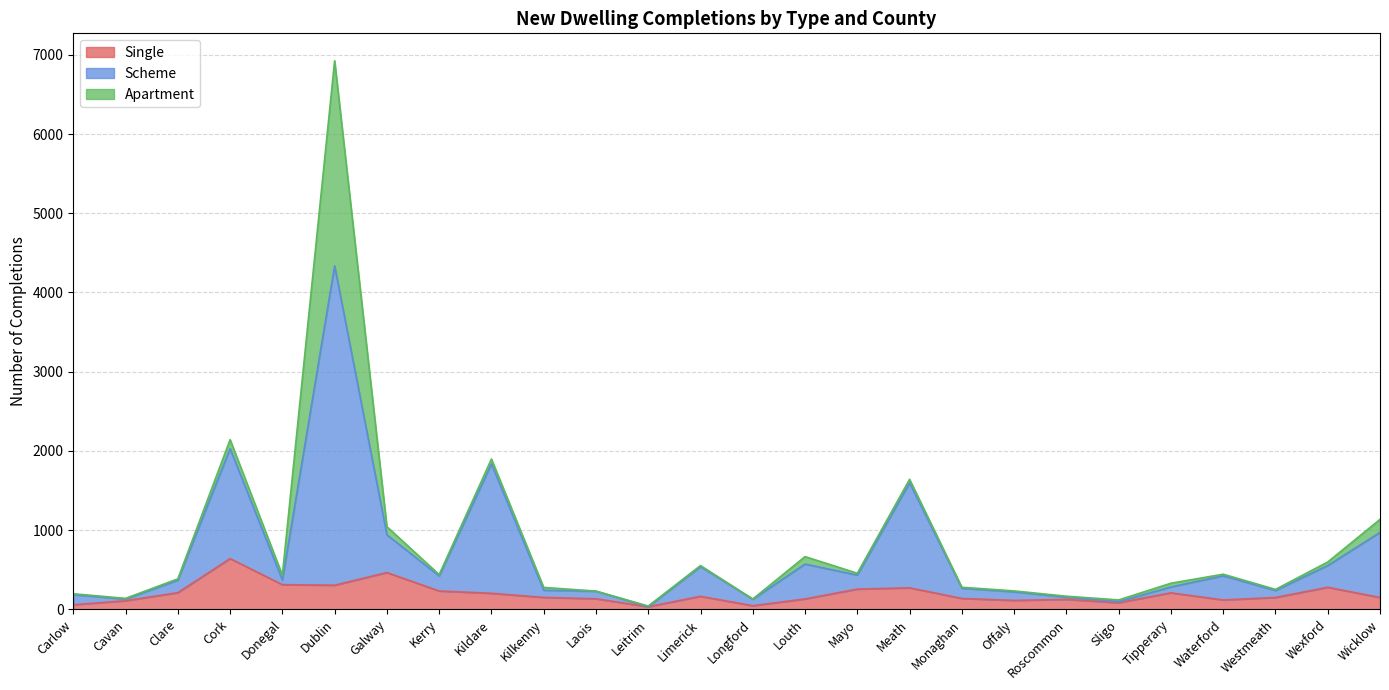

What is the lowest value of the Scheme series?

33